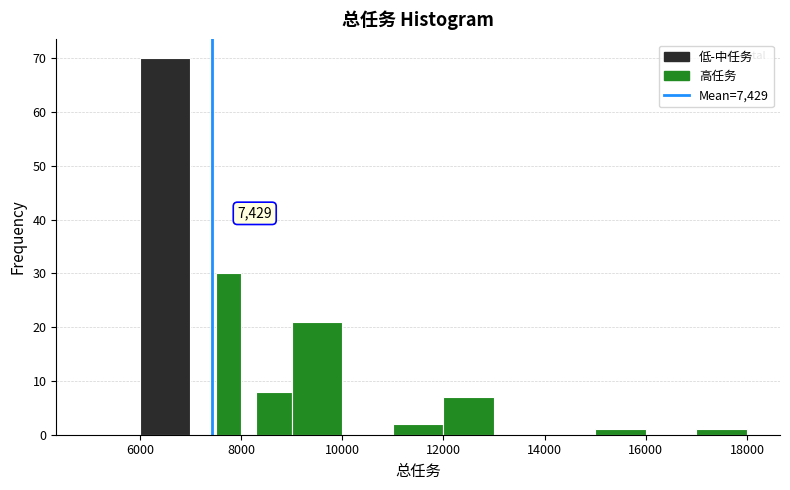

Read against the x-axis, roughly where is the centre of the tallest bar?

6600